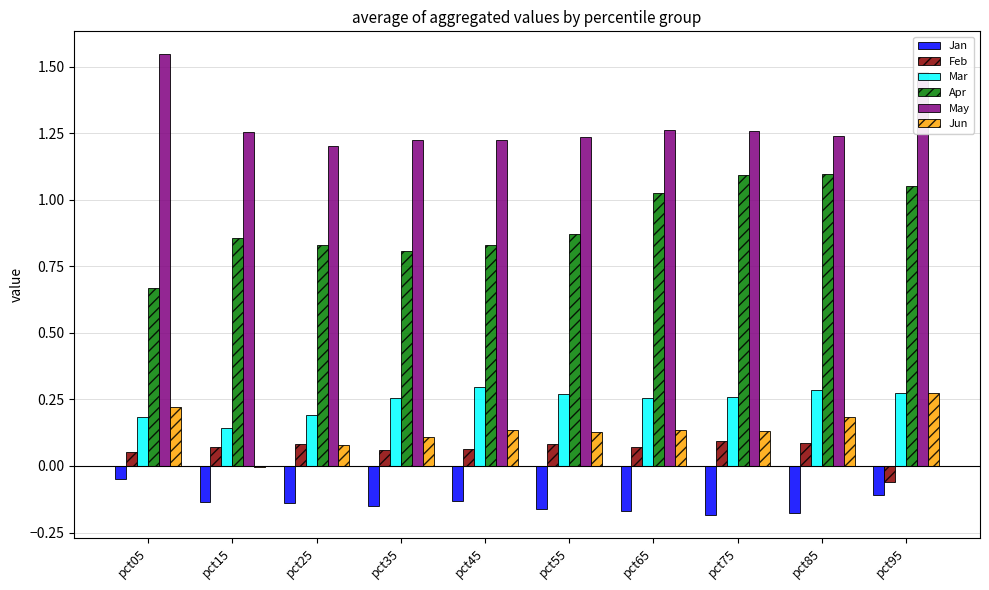

Which label corresponds to the largest value in the chart?

pct05